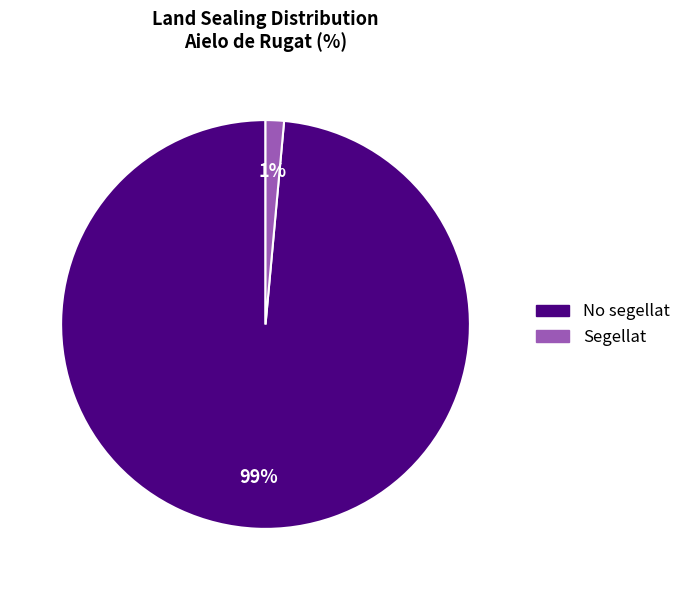

Rank the categories by value from highest to lowest.

No segellat, Segellat